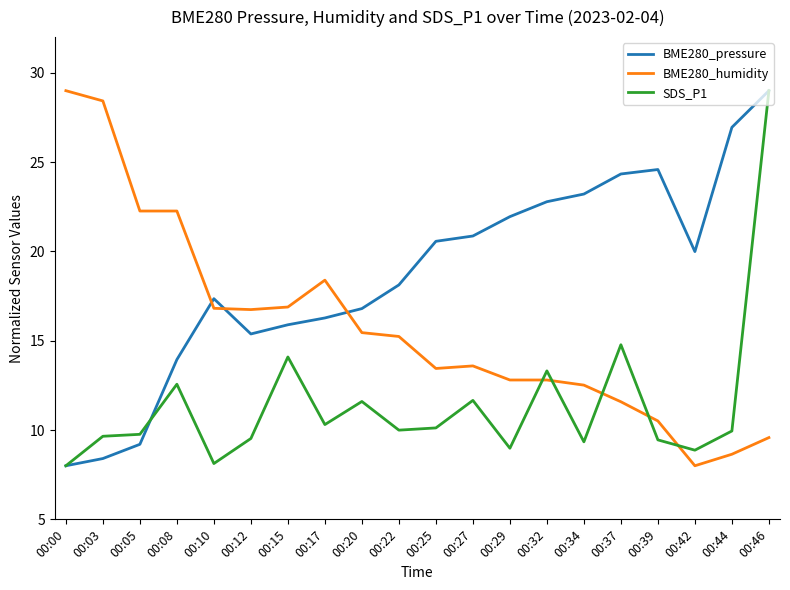

Does the chart display data point markers on the line(s)?

No